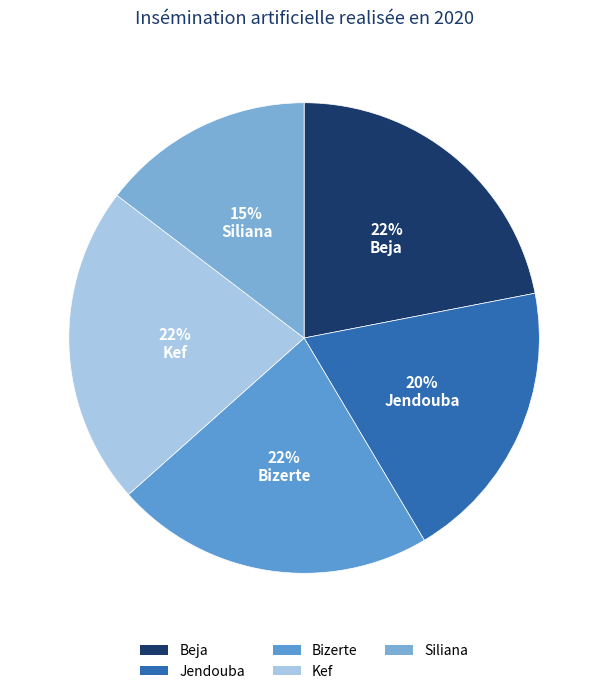

The Siliana slice represents 15% of the pie. True or false?

True